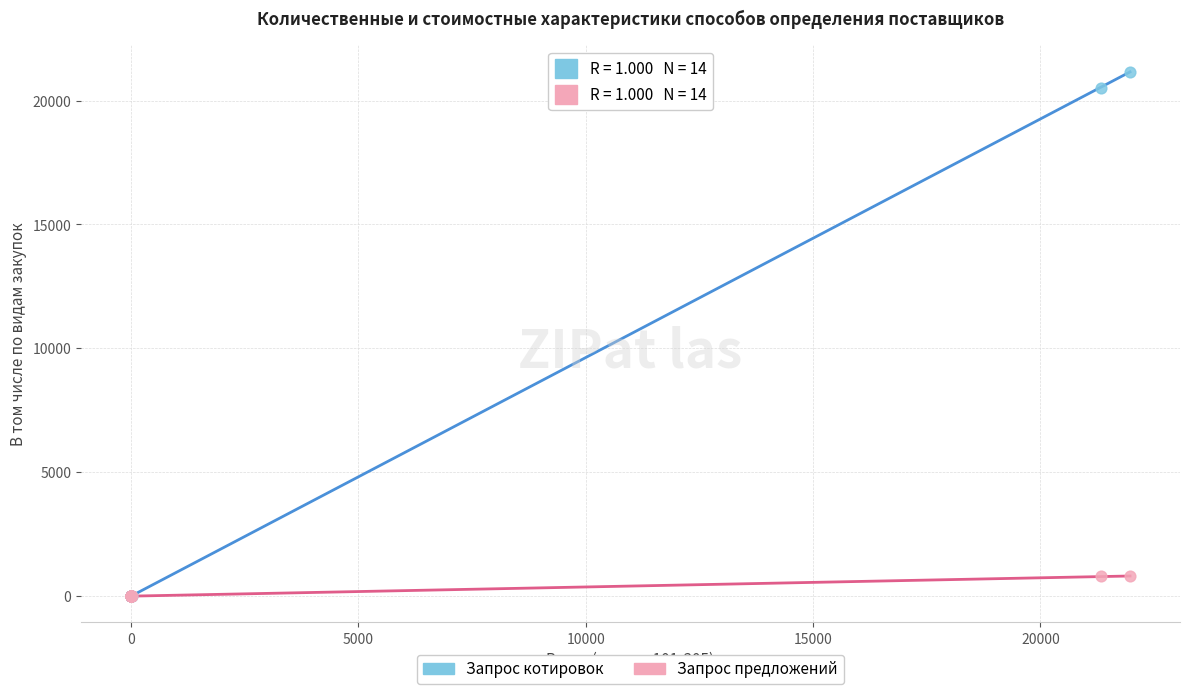

Which series contains the highest Y value?

Запрос котировок